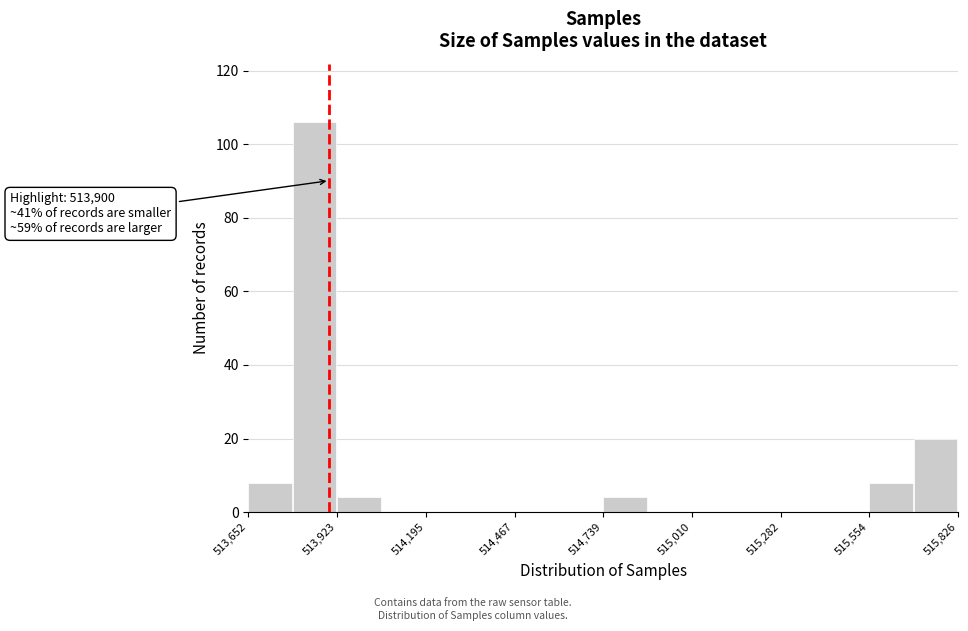

Around what value on the x-axis is the tallest bar? Give the approximate position of its centre, as read against the axis.

513850